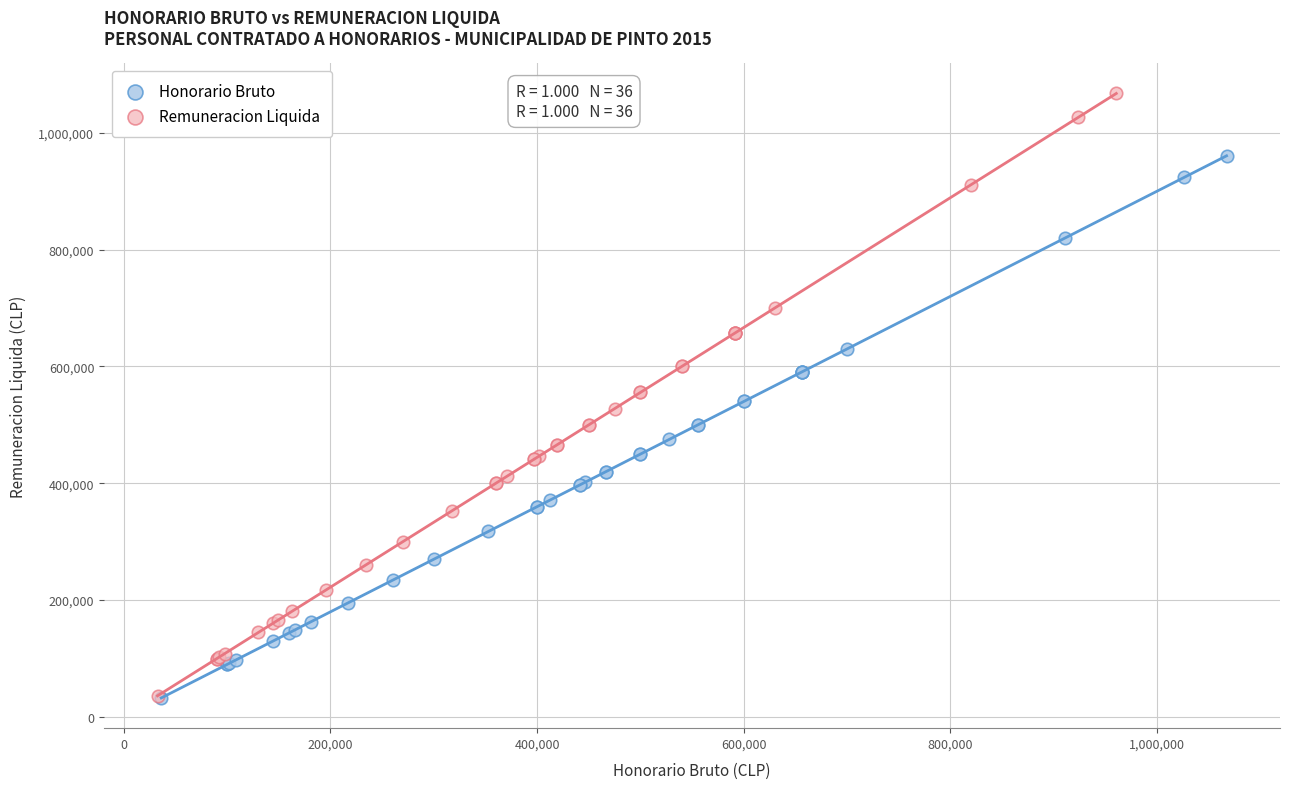

Which series has the widest spread of Y values?

Remuneracion Liquida